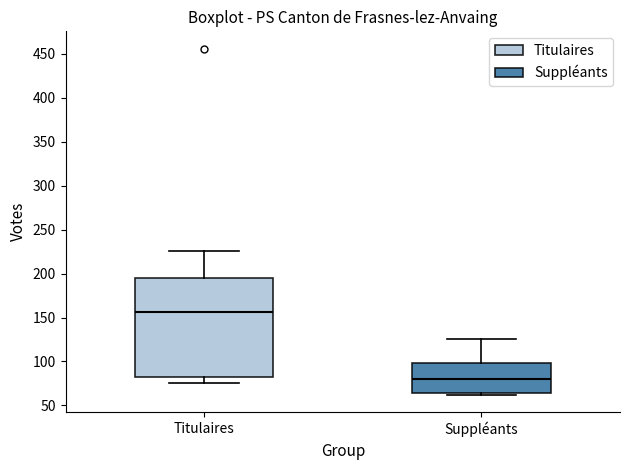

Reading left to right, transcribe this box plot: for each box, give where its median line is, the range the box spans, and where its two whiskers end, as read against the y-axis. The values are not printed on the chart, so give them approximately, as read against the axis.

Titulaires: median 155, box 85 to 195, whiskers 75 to 225
Suppléants: median 80, box 65 to 100, whiskers 60 to 125